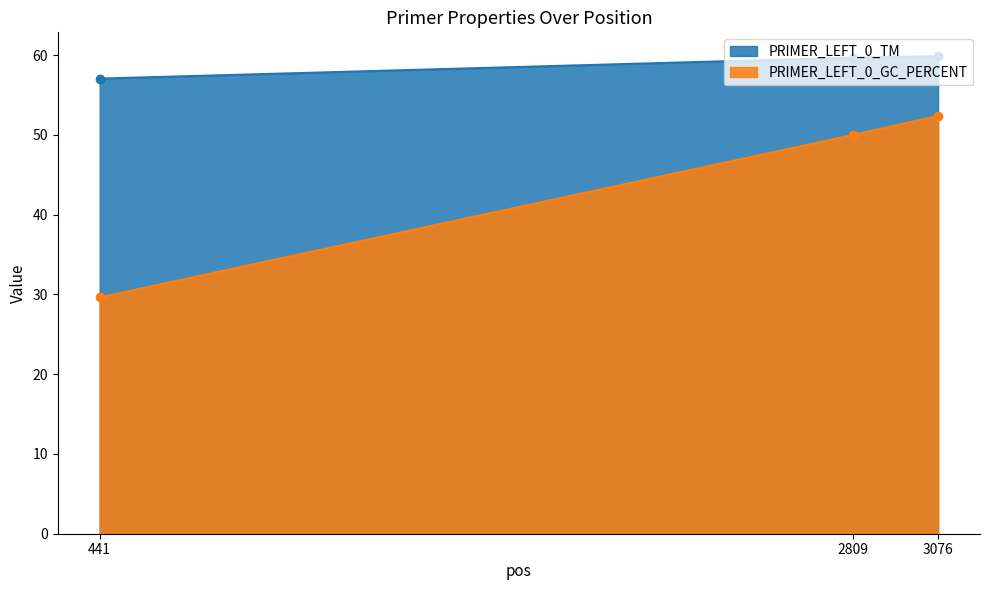

What is the smallest value displayed?

29.6